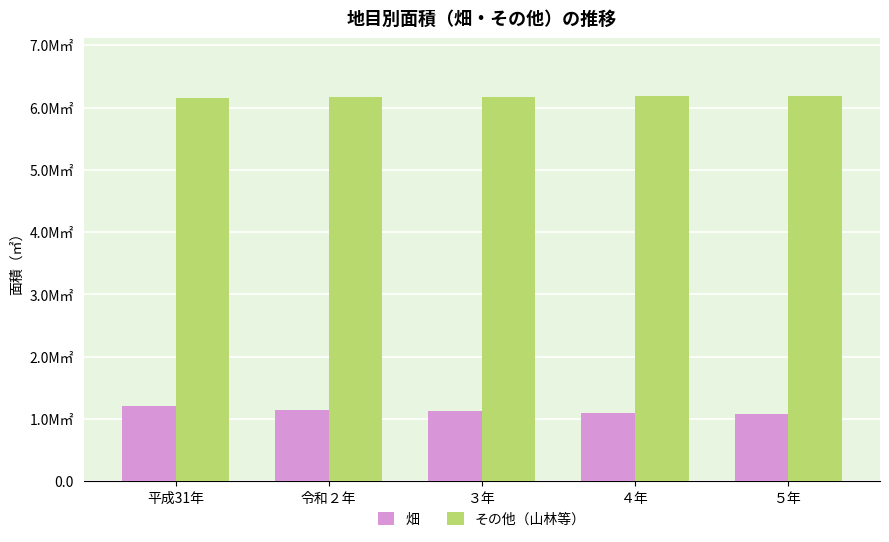

What is the difference between the その他（山林等） values at ４年 and 令和２年?

3448